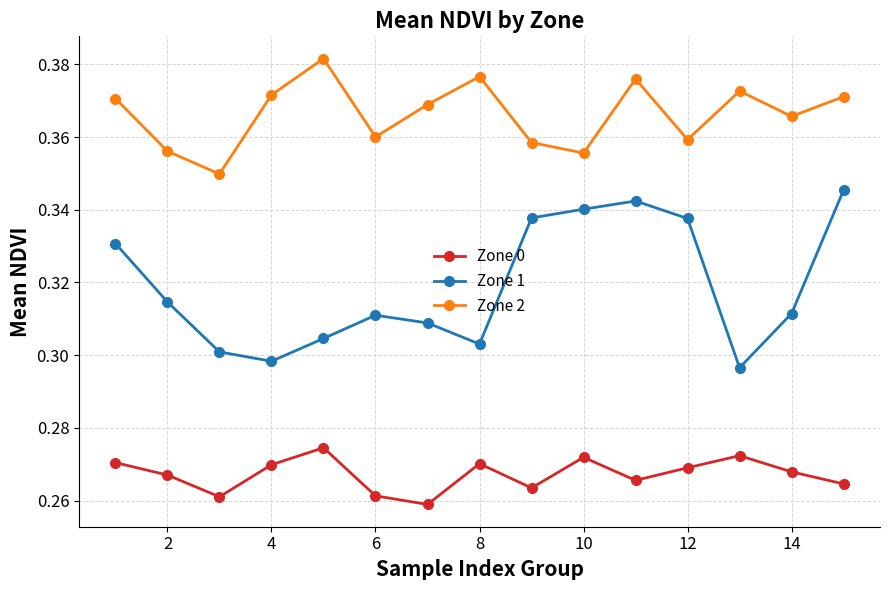

What is the sum of all Zone 2 values?

5.5